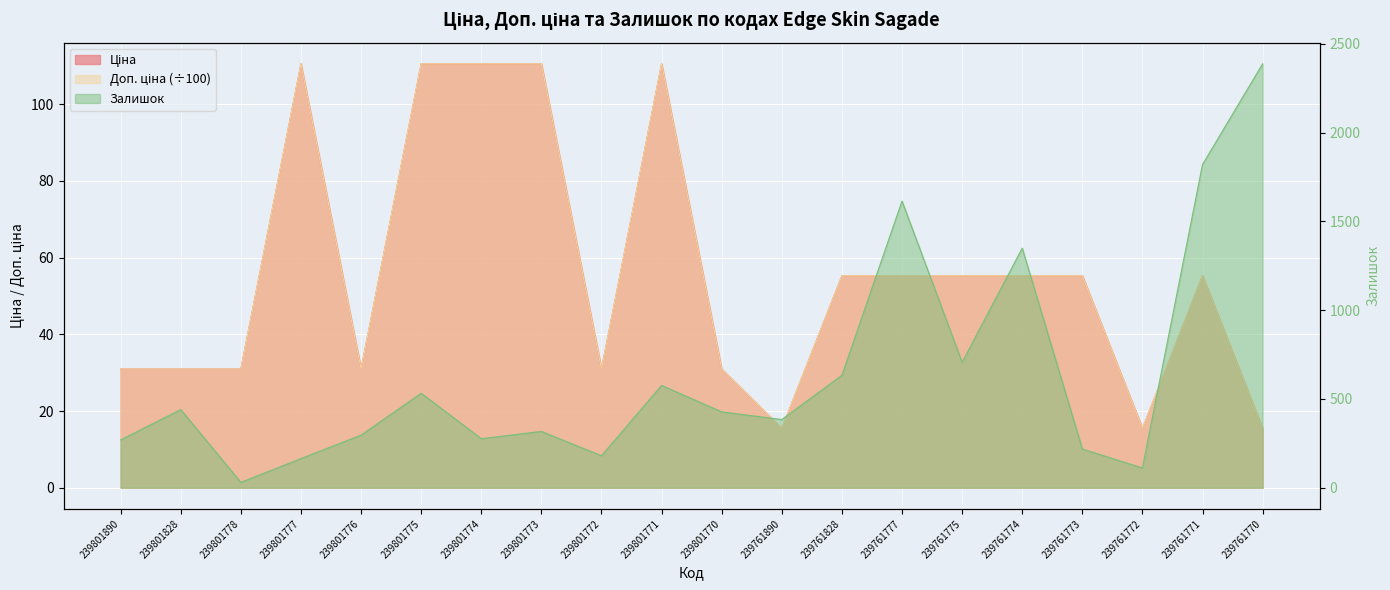

Count the number of data series in this chart.

3